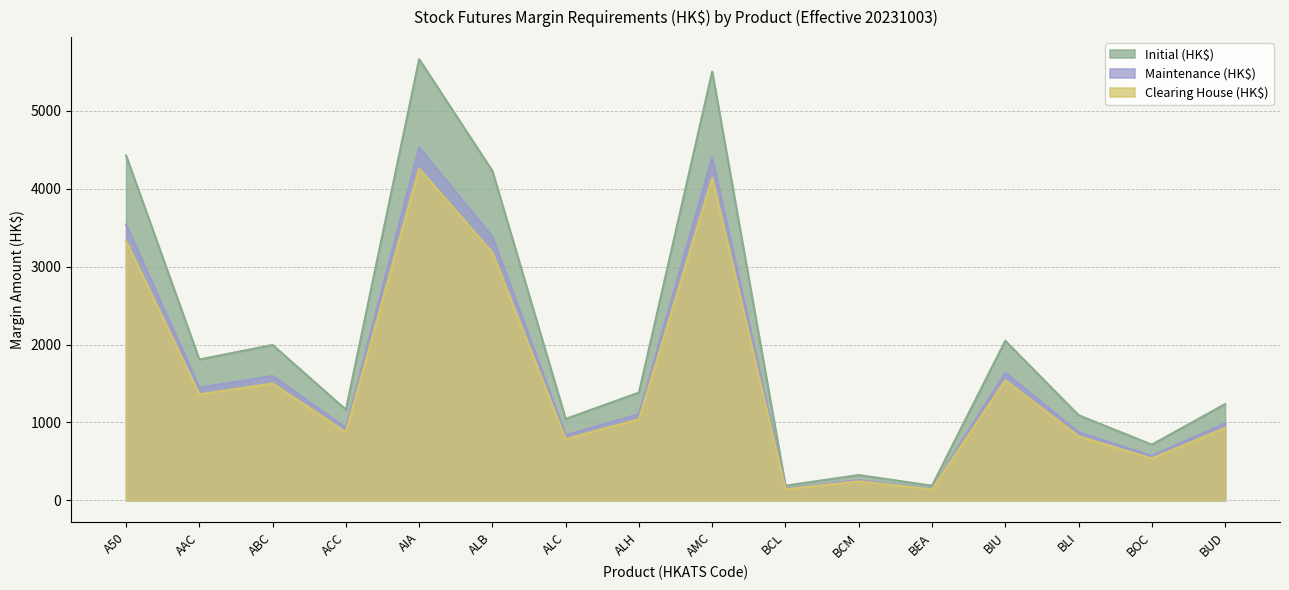

List the series in order of their overall mean, highest first.

Initial (HK$), Maintenance (HK$), Clearing House (HK$)